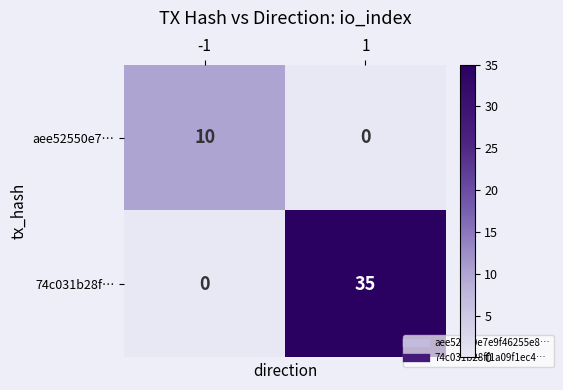

Between -1 and 1, which series saw the biggest shift?

74c031b28f…